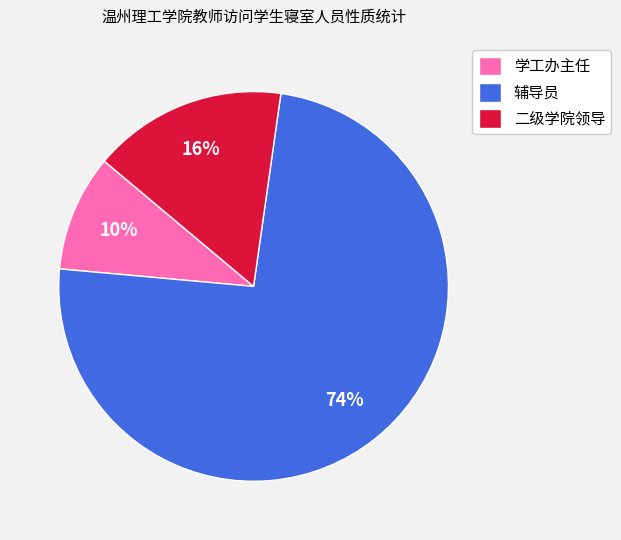

What is the ratio of the value at 学工办主任 to the value at 二级学院领导?

0.6